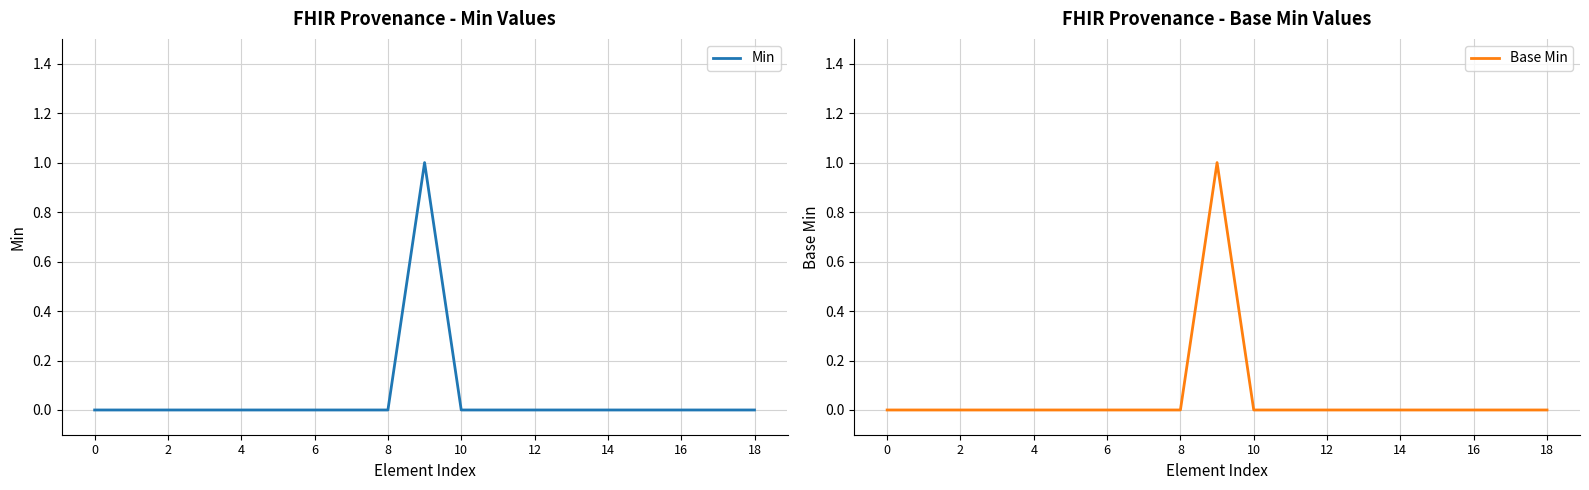

Is it true that Min equals 1 at 16?

False